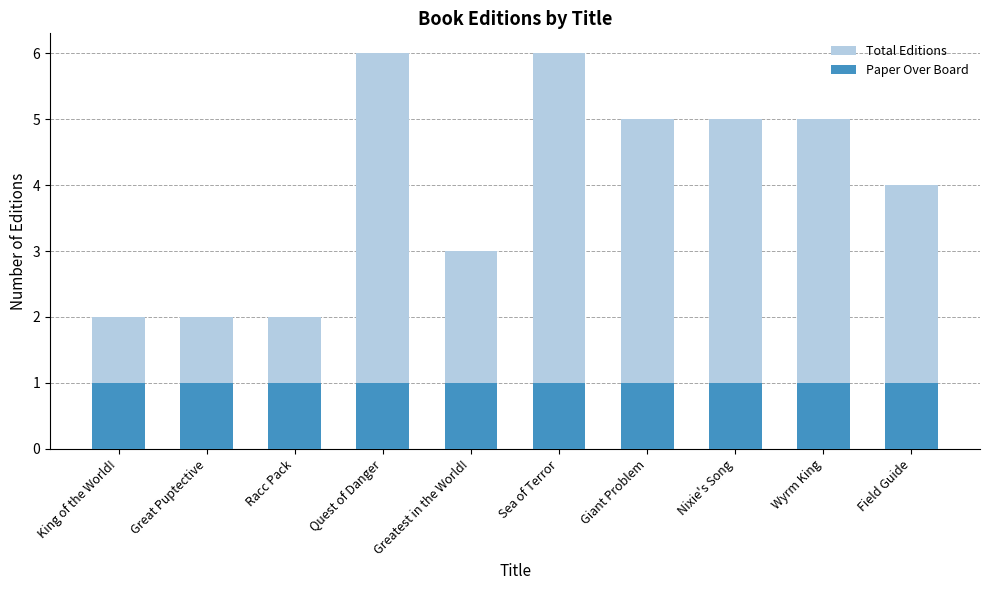

How many values in the Total Editions series exceed 5?

2